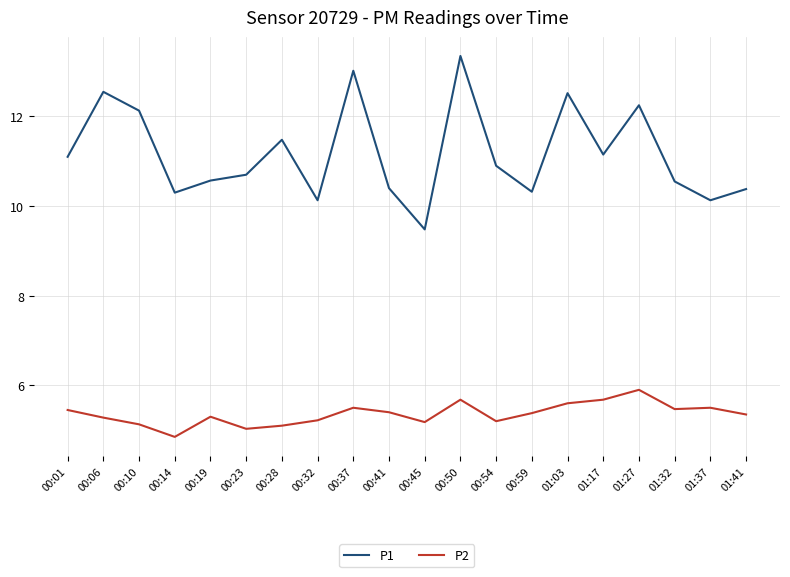

At which category is the sum across all series the highest?

00:50